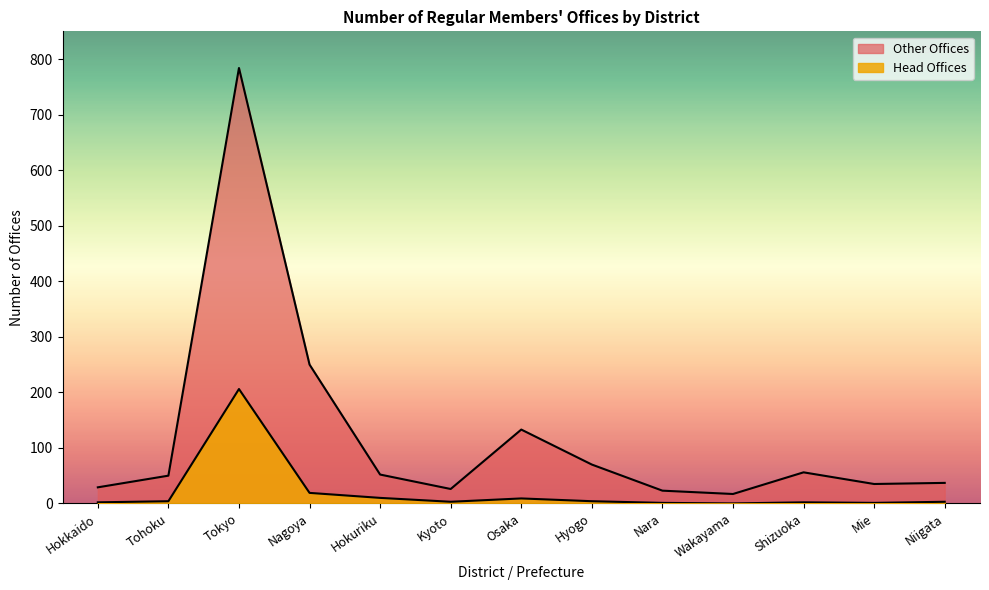

Reading right to left, list all the values displayed in this chart.

Head Offices: Niigata=3	Mie=1	Shizuoka=2	Wakayama=0	Nara=1	Hyogo=4	Osaka=9	Kyoto=3	Hokuriku=10	Nagoya=19	Tokyo=206	Tohoku=4	Hokkaido=2
Other Offices: Niigata=37	Mie=35	Shizuoka=56	Wakayama=17	Nara=23	Hyogo=70	Osaka=133	Kyoto=26	Hokuriku=52	Nagoya=250	Tokyo=784	Tohoku=50	Hokkaido=29